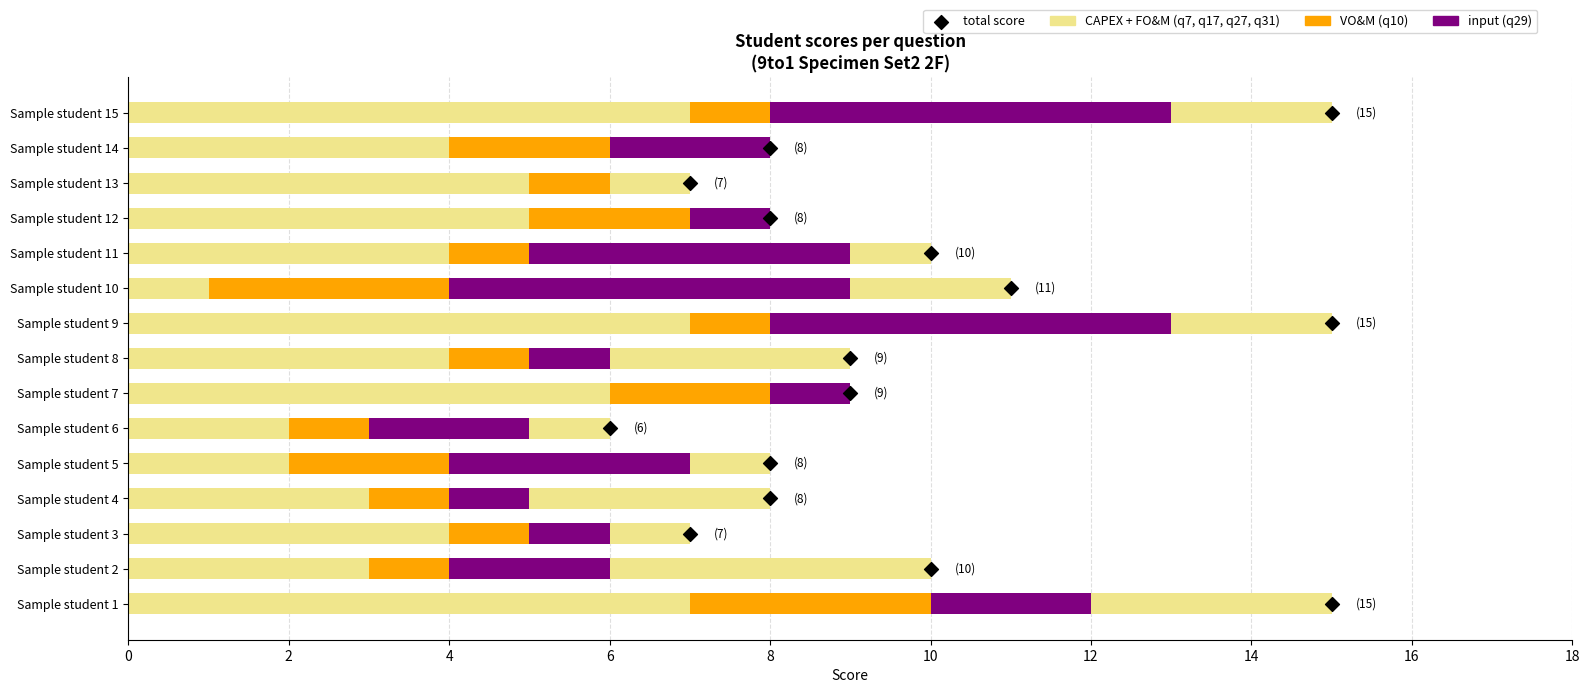

What is the total value across all series at Sample student 9?

15